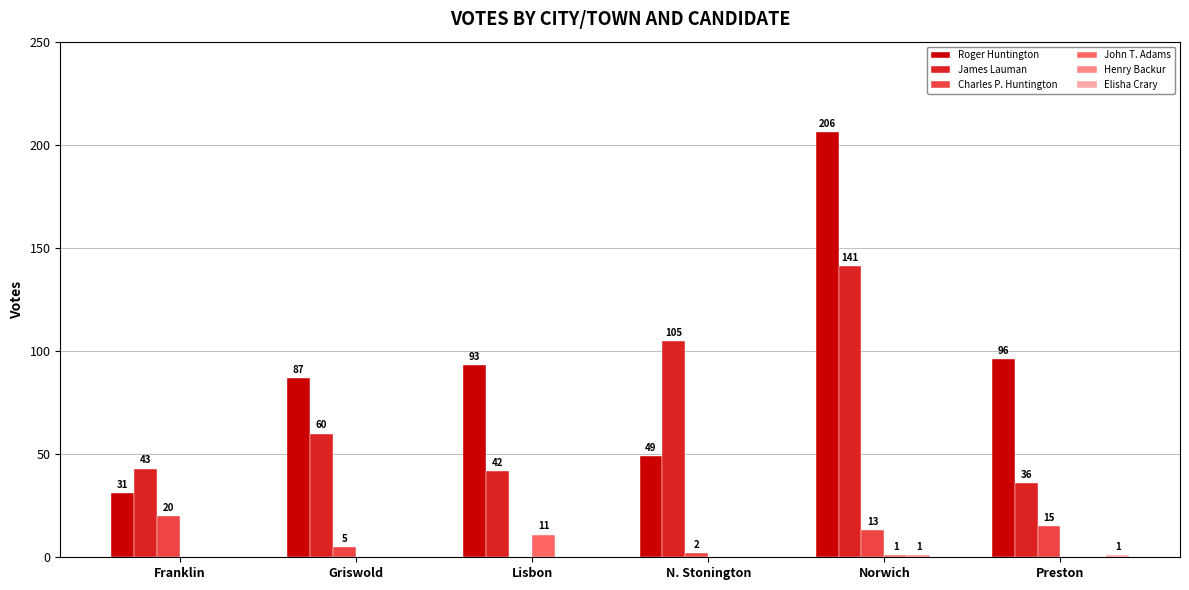

Is it true that Roger Huntington equals 56 at Franklin?

False